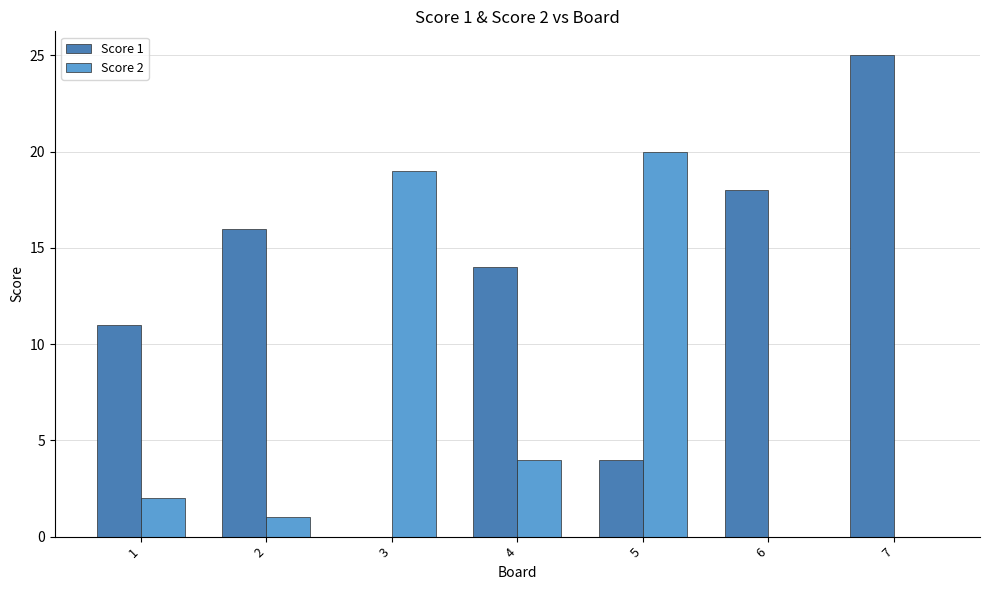

Is the value of Score 2 at 4 greater than the value of Score 1 at 7?

No